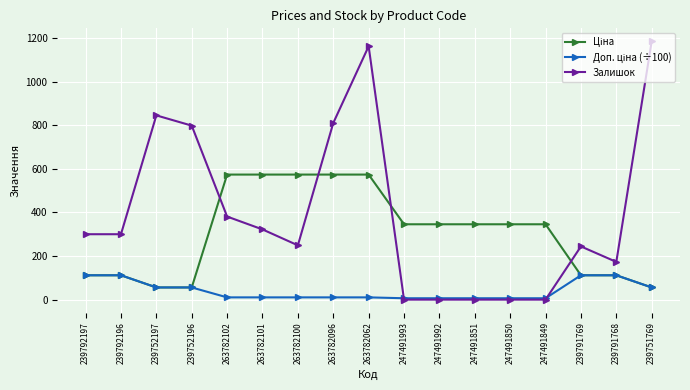

At which category is the sum across all series the highest?

263782062